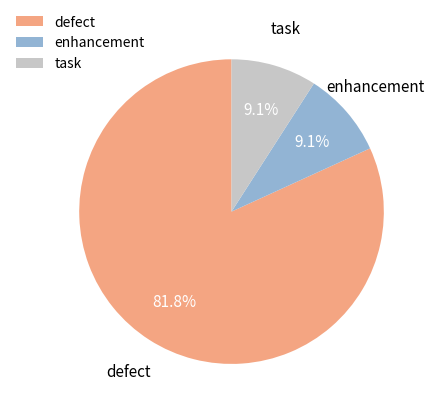

Which has a higher value, enhancement or defect?

defect